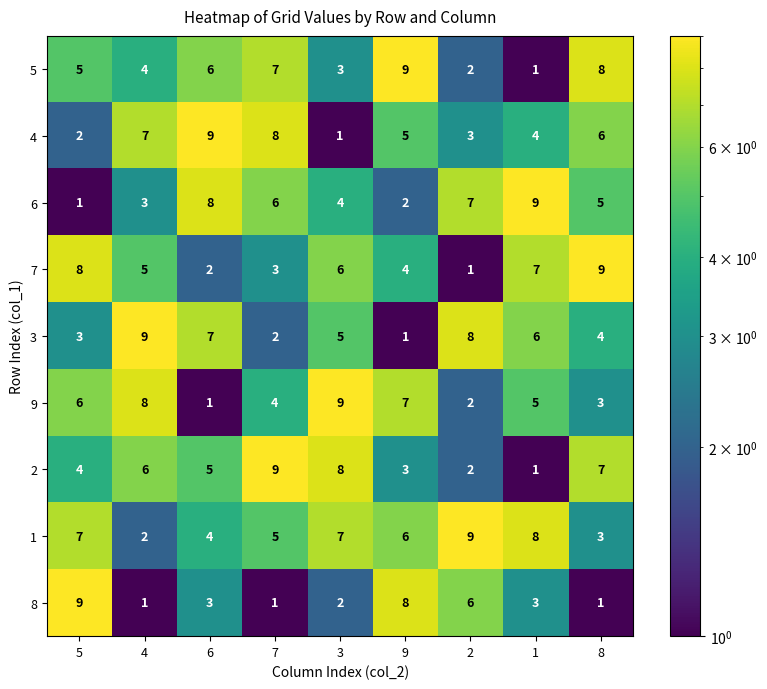

At which label does 3 reach its peak?

4